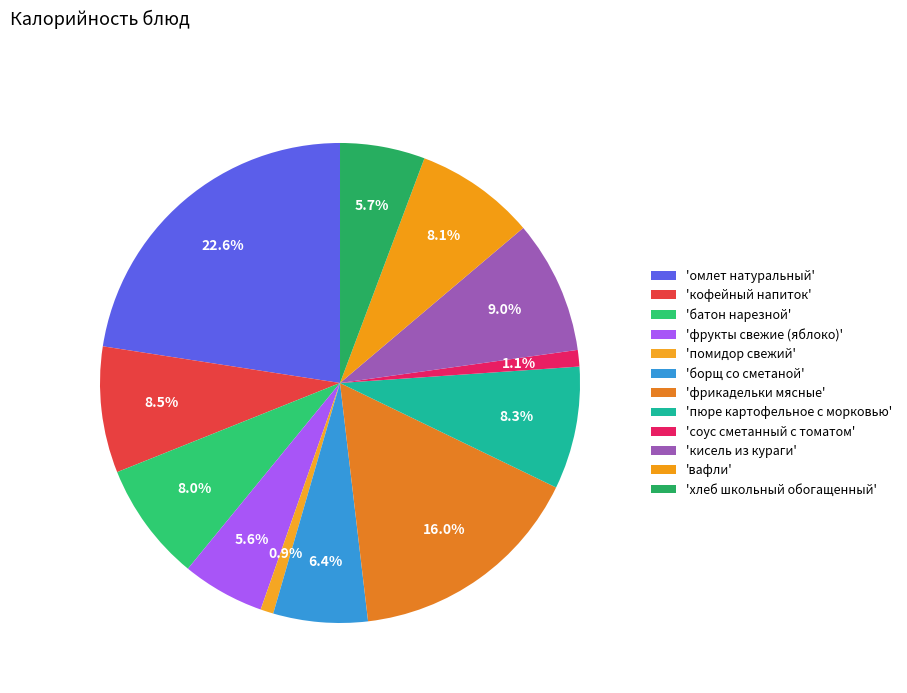

How many segments does this pie chart have?

12